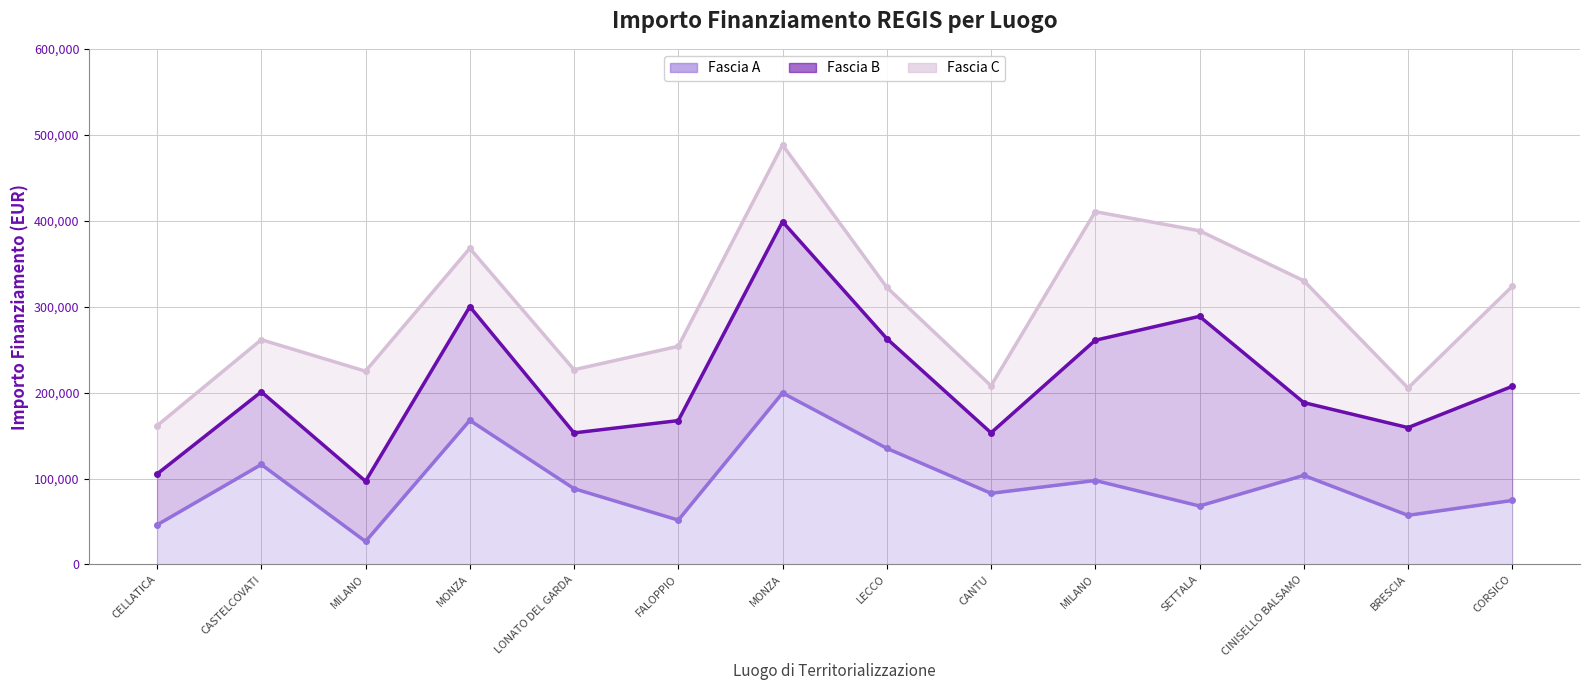

What is the sum of all Fascia B (line) values?

2942901.3